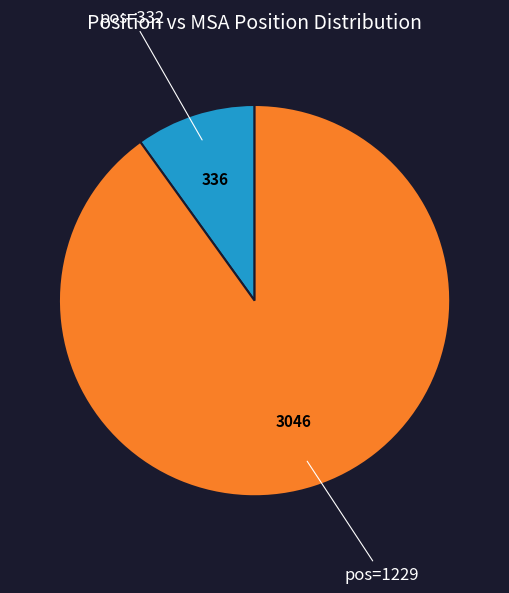

Does any single category account for the majority?

Yes